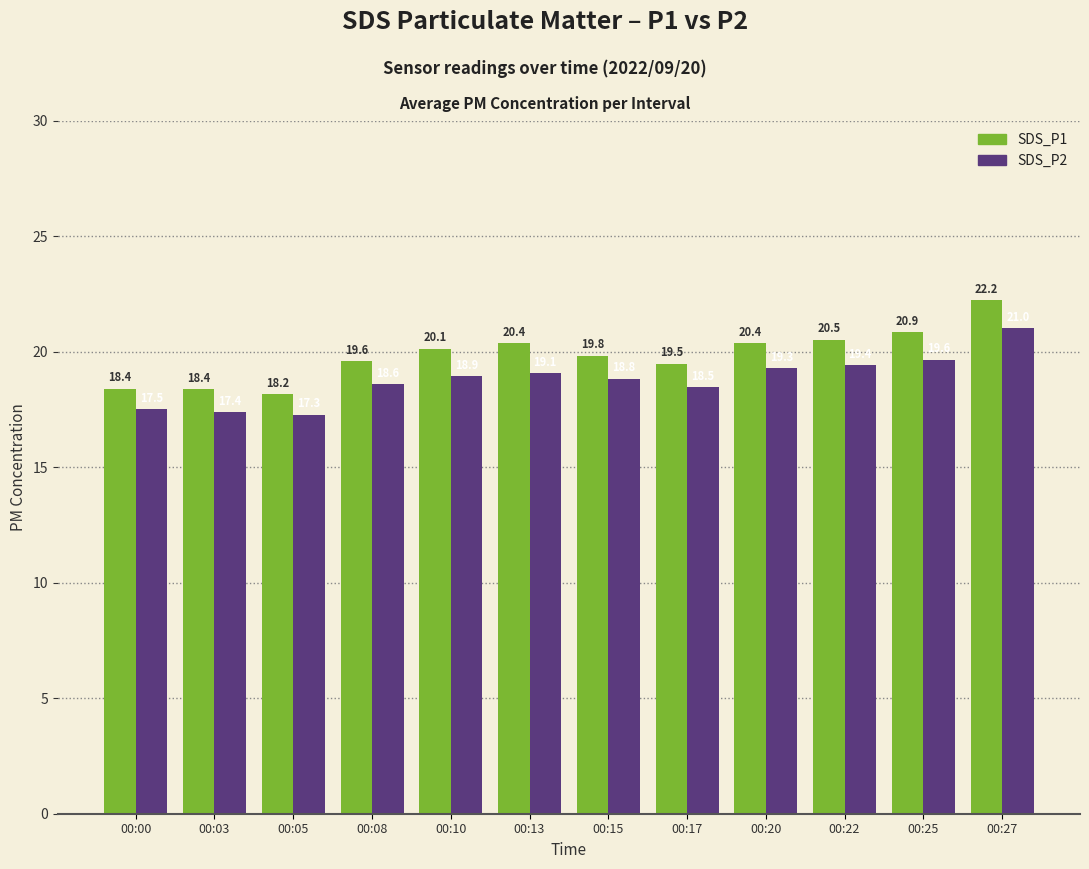

List the series in order of their peak value, highest first.

SDS_P1, SDS_P2